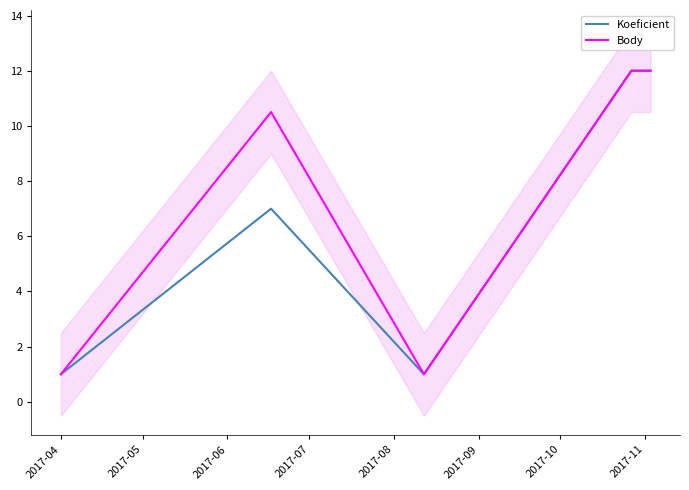

Read the Body value at 2017-04.

1.0